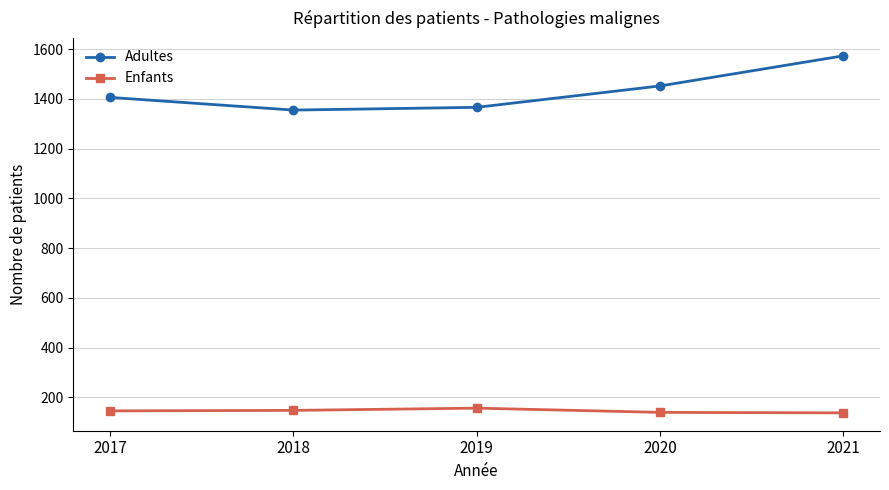

How many categories are shown in the chart?

5